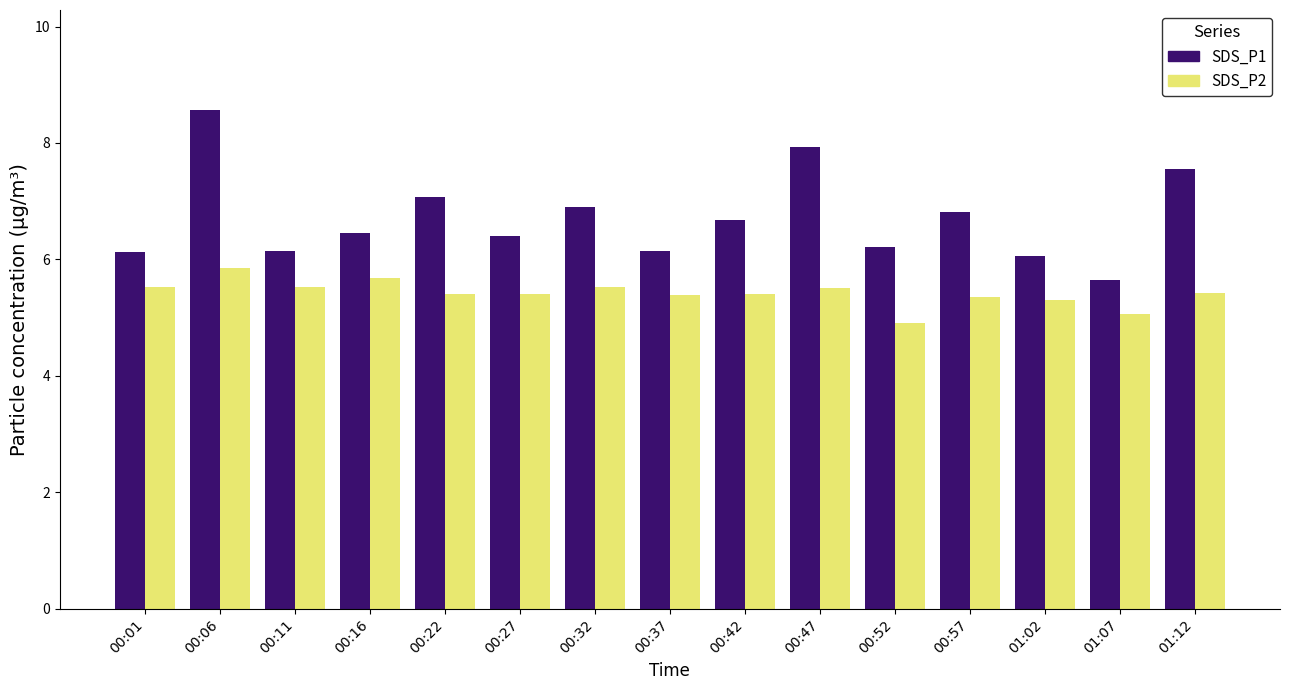

Which label corresponds to the smallest value in the chart?

00:52